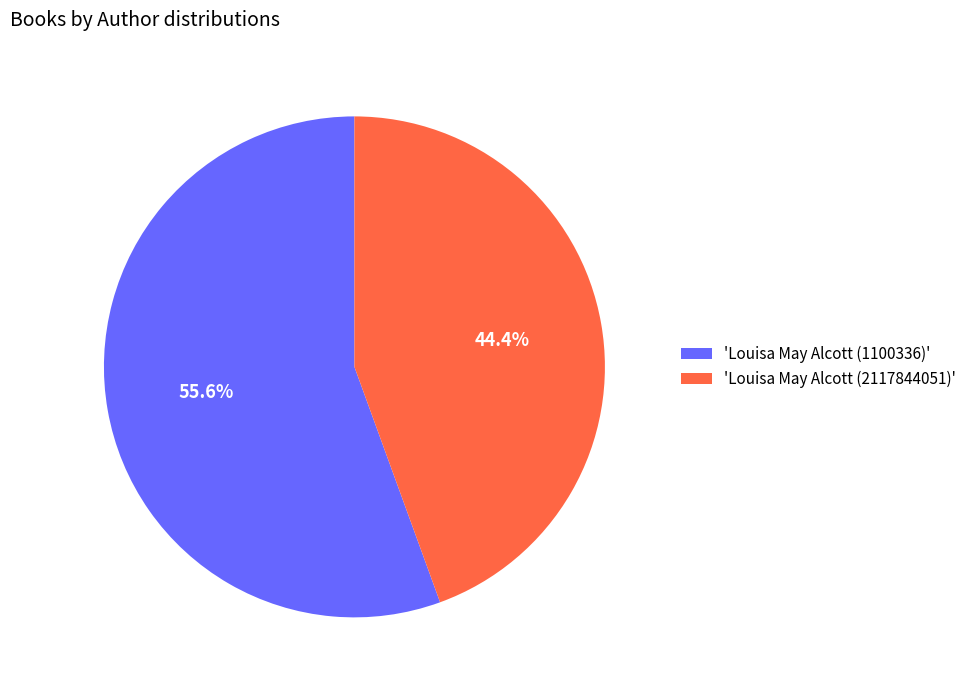

Which slice represents more than half of the pie?

'Louisa May Alcott (1100336)'